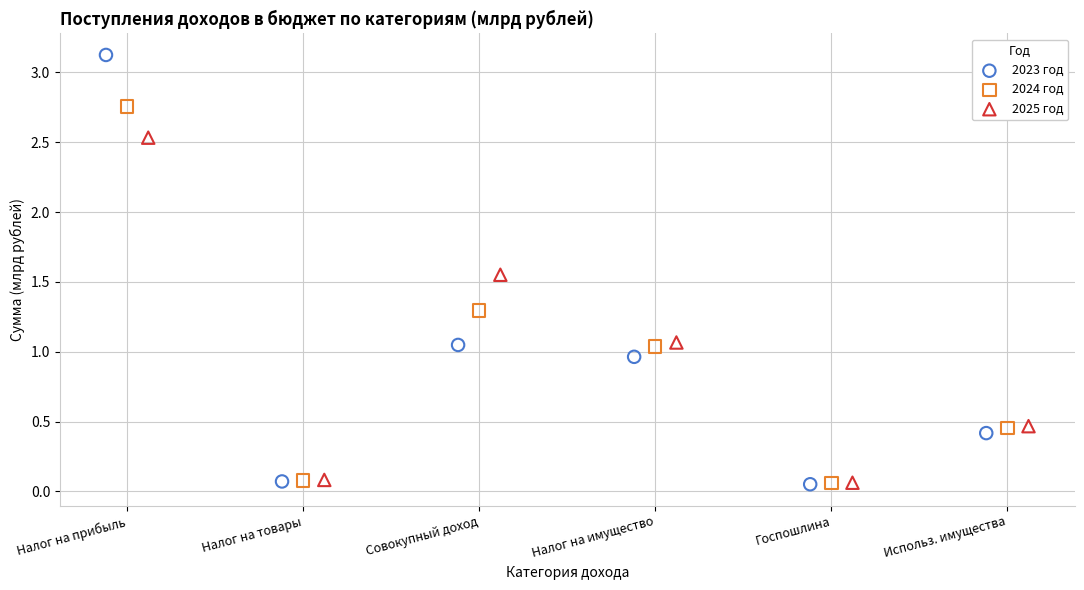

Which series has the largest Y range (max minus min)?

2023 год